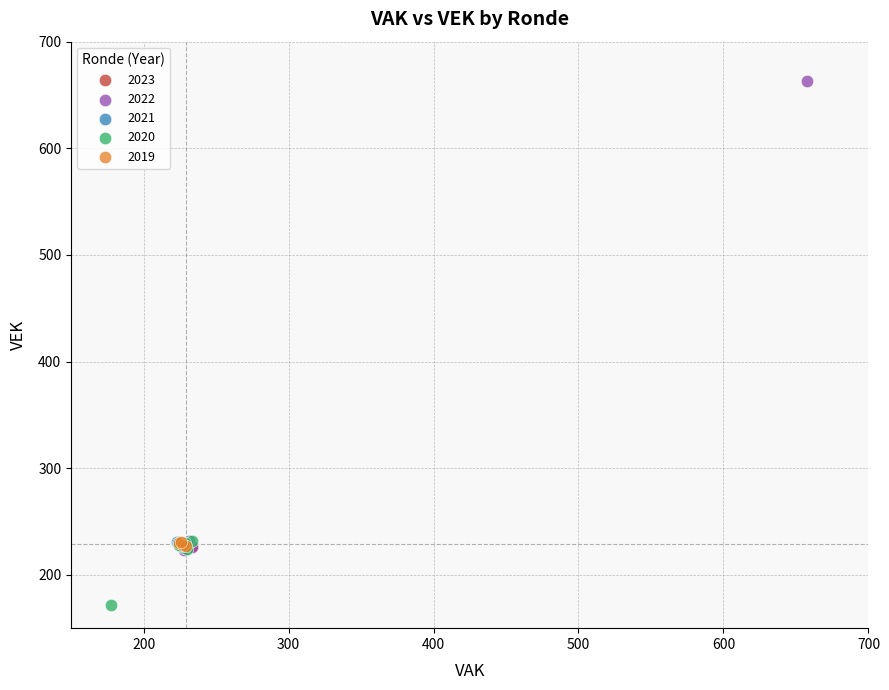

Which series has the widest spread of Y values?

2022